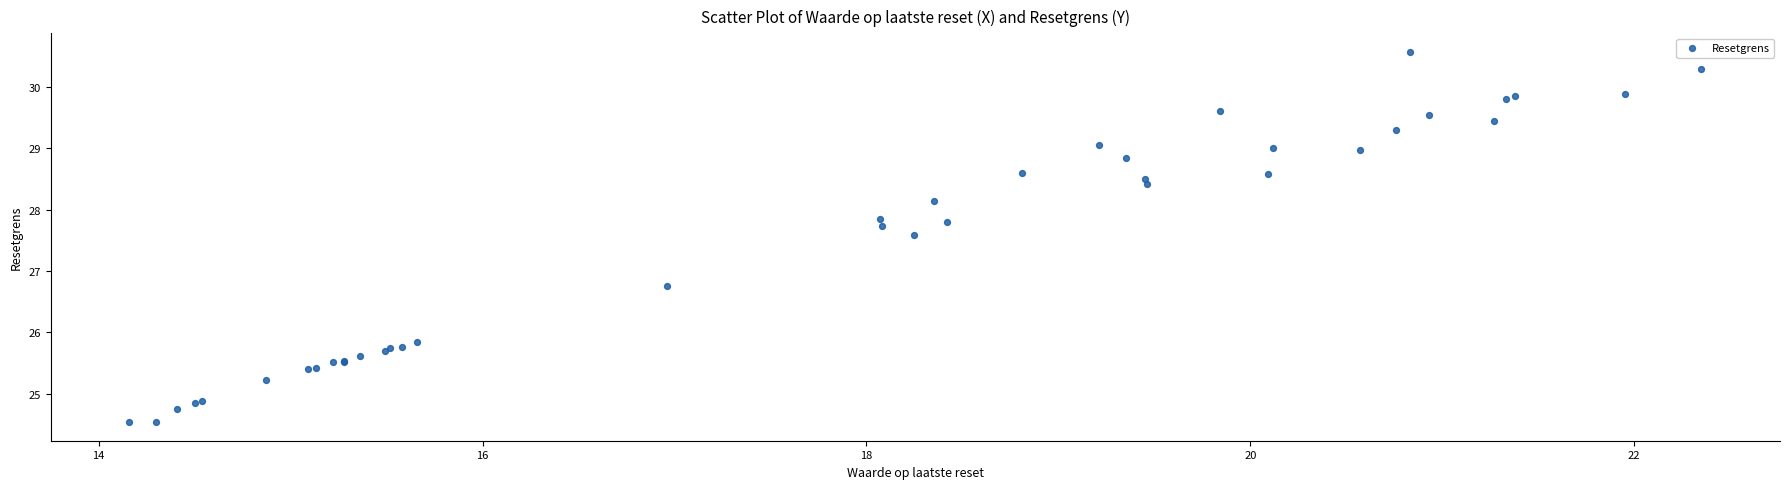

What Y value in the scatter plot is closest to 27?

26.8